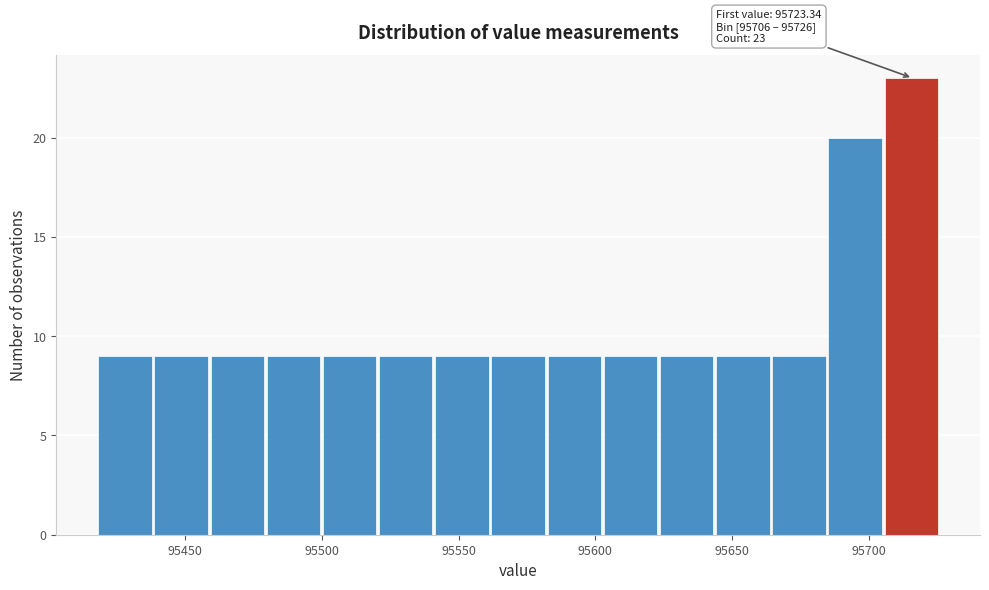

Which range on the x-axis has the tallest bar?

95705 to 95725